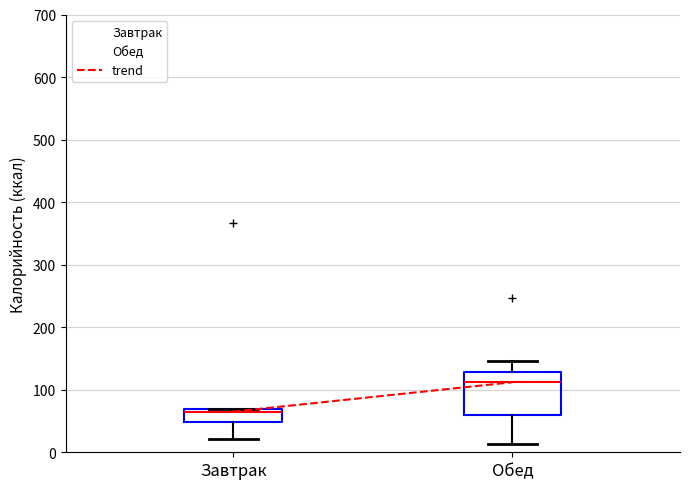

Which box has the highest median line?

Обед